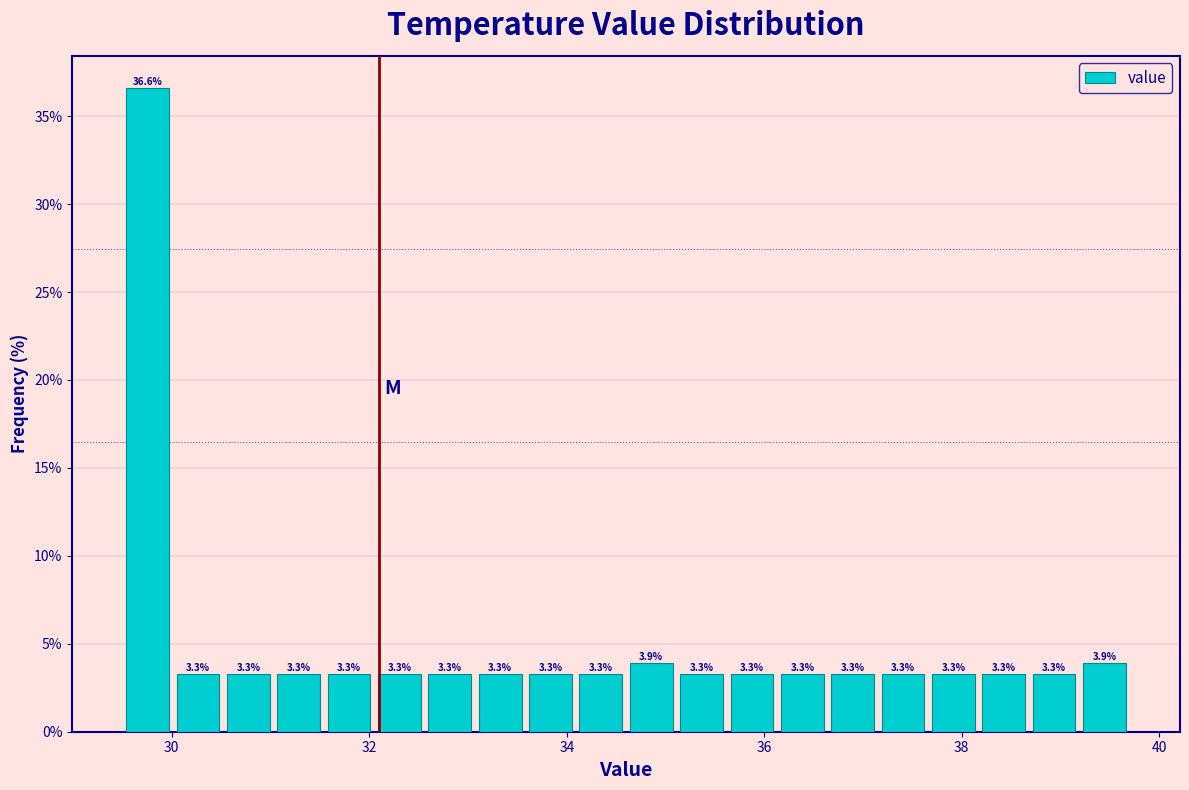

Around what value on the x-axis is the tallest bar? Give the approximate position of its centre, as read against the axis.

29.8